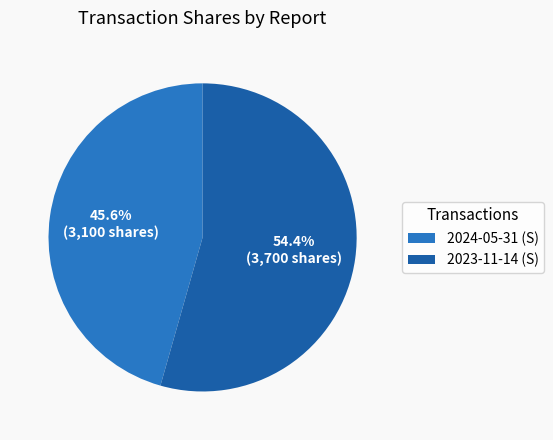

What percentage is the 2024-05-31 (S) slice, to the nearest percent?

46%